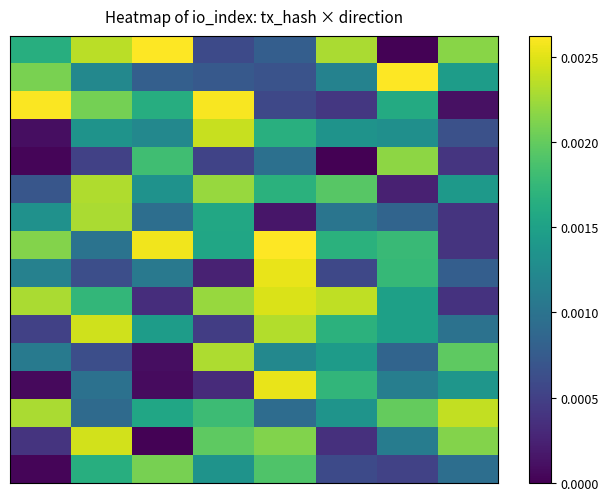

At how many categories does at least one series exceed 0?

8